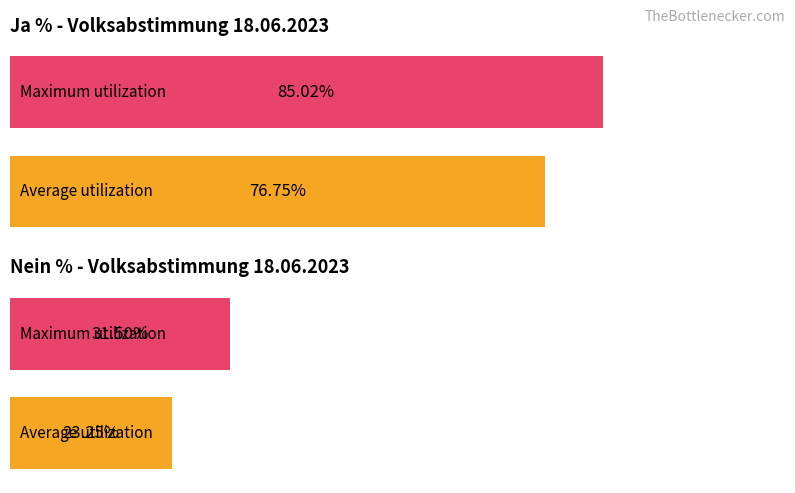

What are all the series names shown in the legend?

Ja %, Nein %